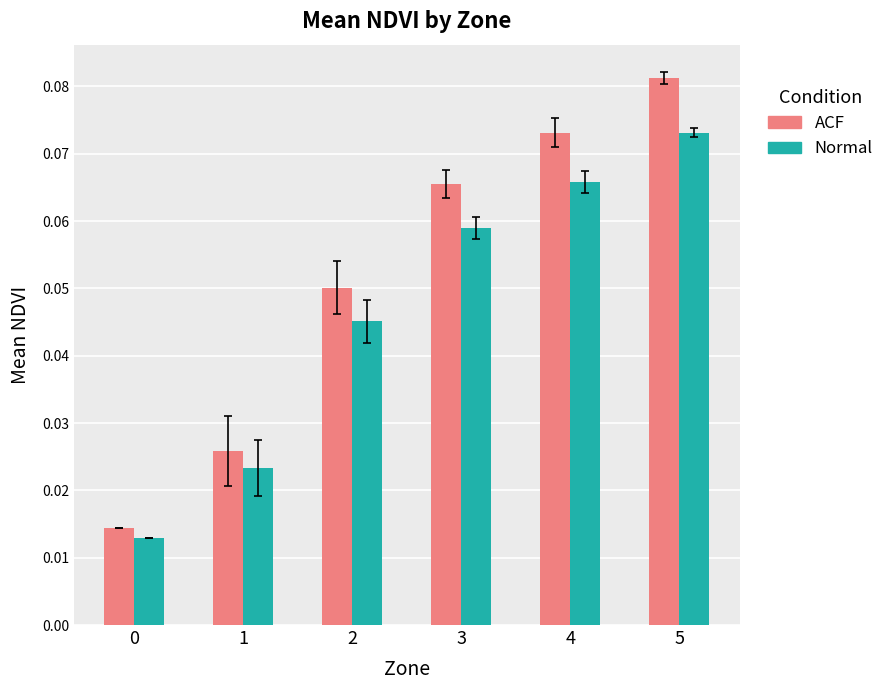

List the series in order of their peak value, lowest first.

Normal, ACF